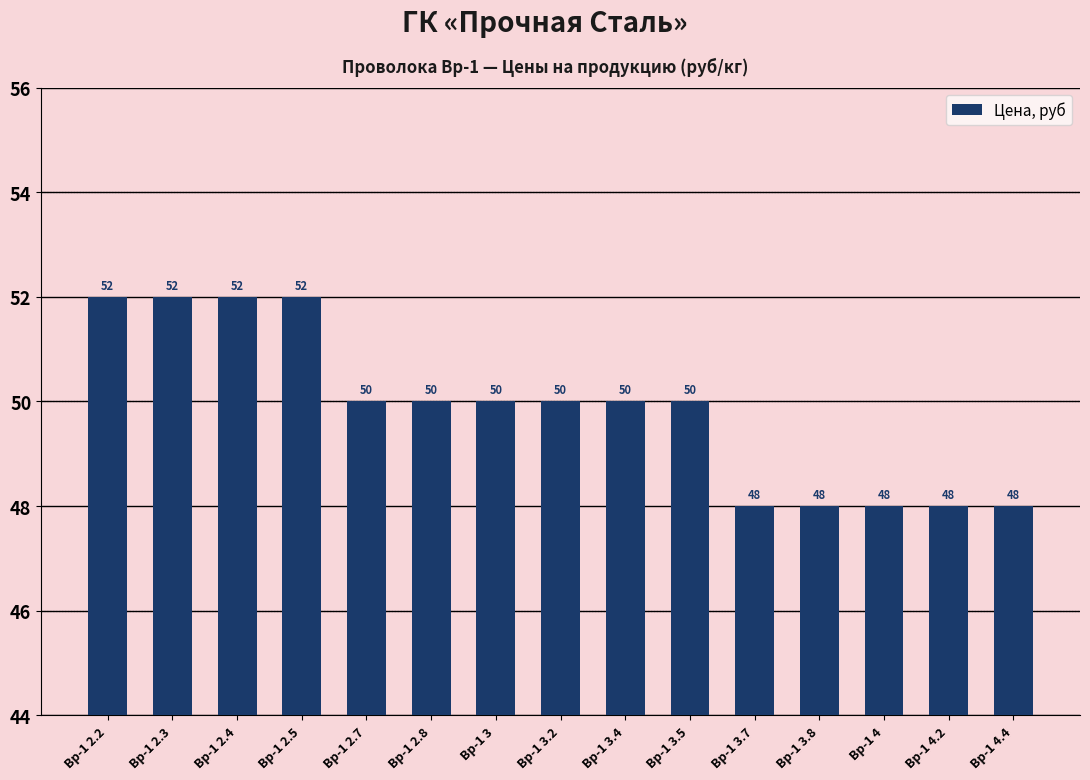

Reading left to right, extract all data points from this chart.

Вр-1 2.2=52	Вр-1 2.3=52	Вр-1 2.4=52	Вр-1 2.5=52	Вр-1 2.7=50	Вр-1 2.8=50	Вр-1 3=50	Вр-1 3.2=50	Вр-1 3.4=50	Вр-1 3.5=50	Вр-1 3.7=48	Вр-1 3.8=48	Вр-1 4=48	Вр-1 4.2=48	Вр-1 4.4=48